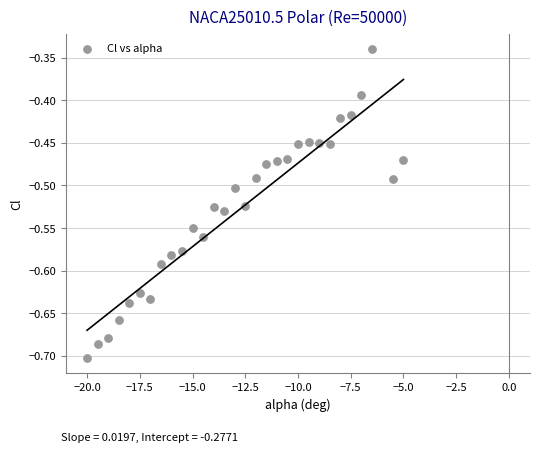

What is the range of Y values (max minus min)?

0.4